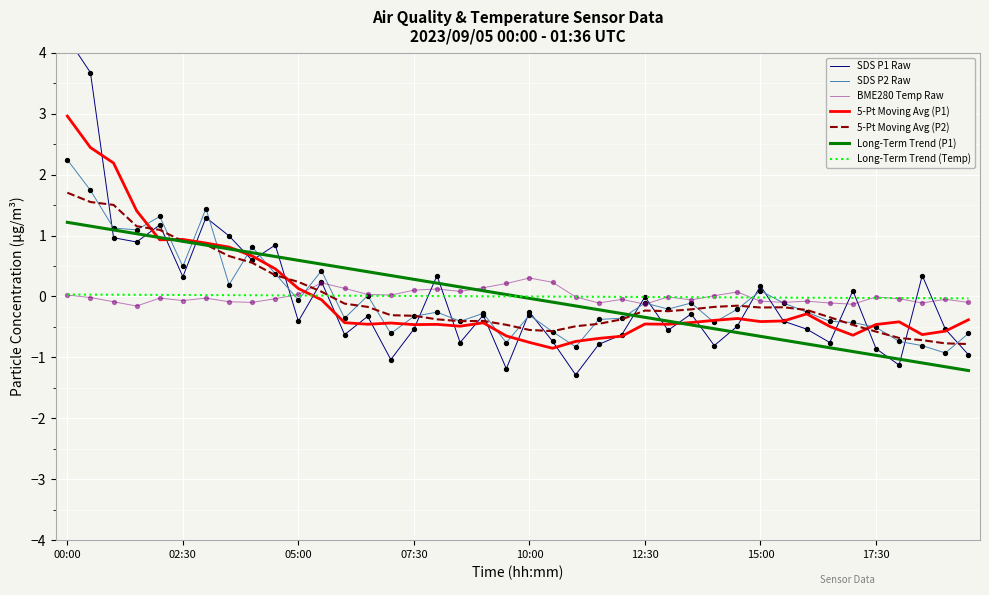

Which series contains the highest Y value?

SDS_P1